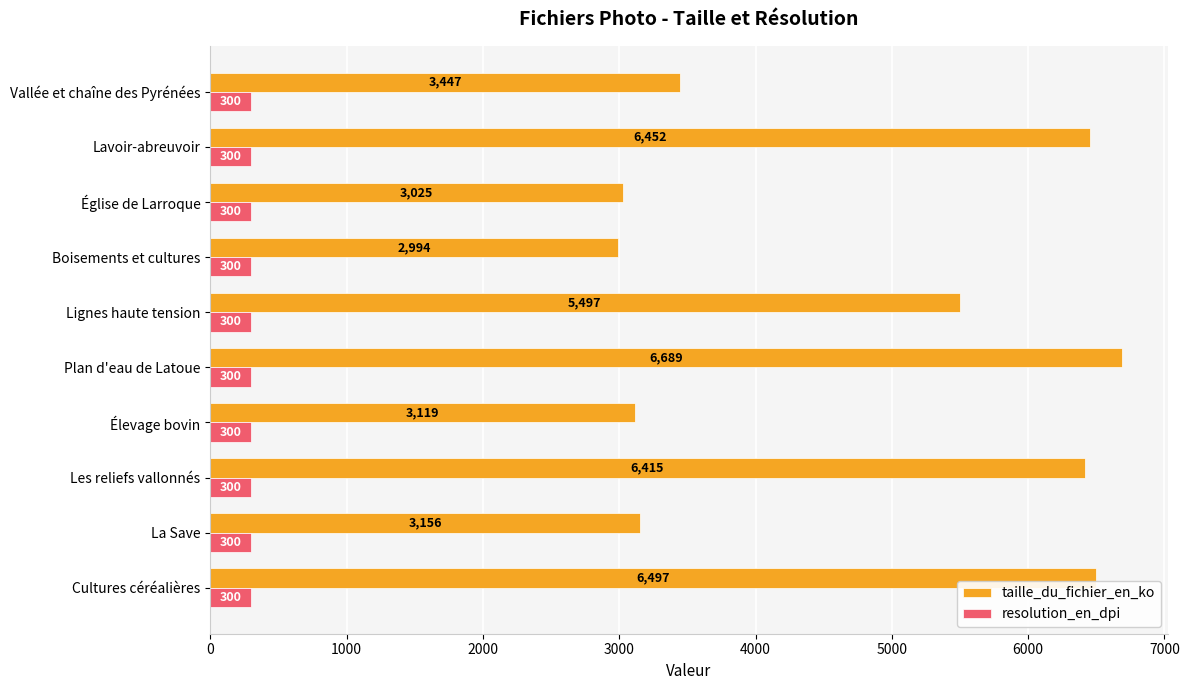

At which category is the sum across all series the highest?

Plan d'eau de Latoue